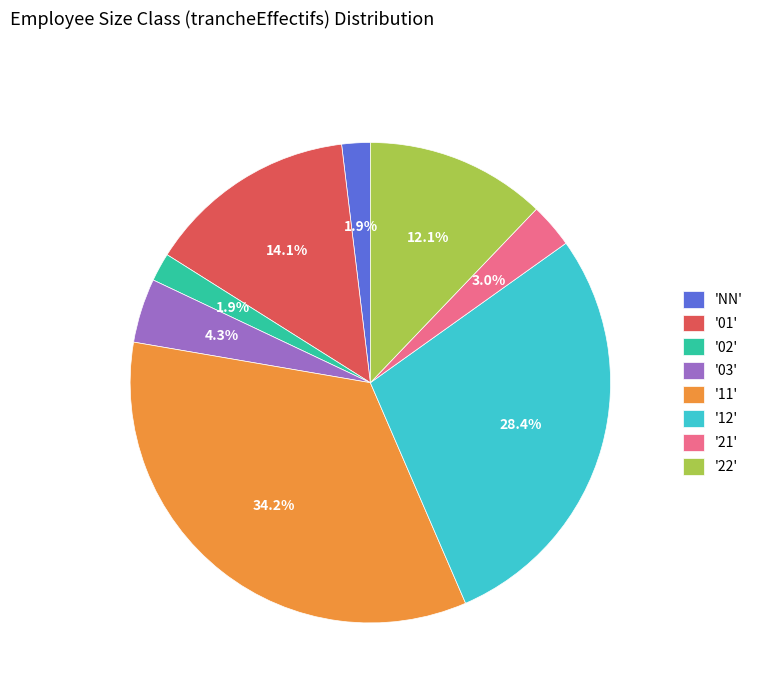

Count the number of slices in the pie.

8